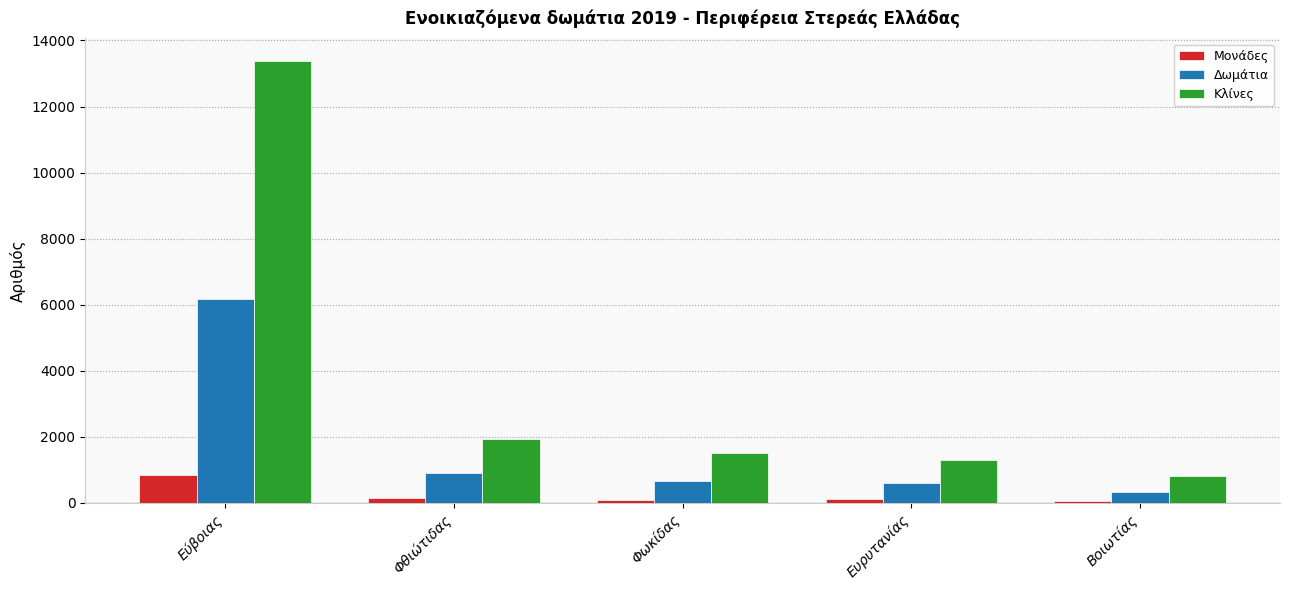

Is it true that Κλίνες equals 3461 at Φθιώτιδας?

False